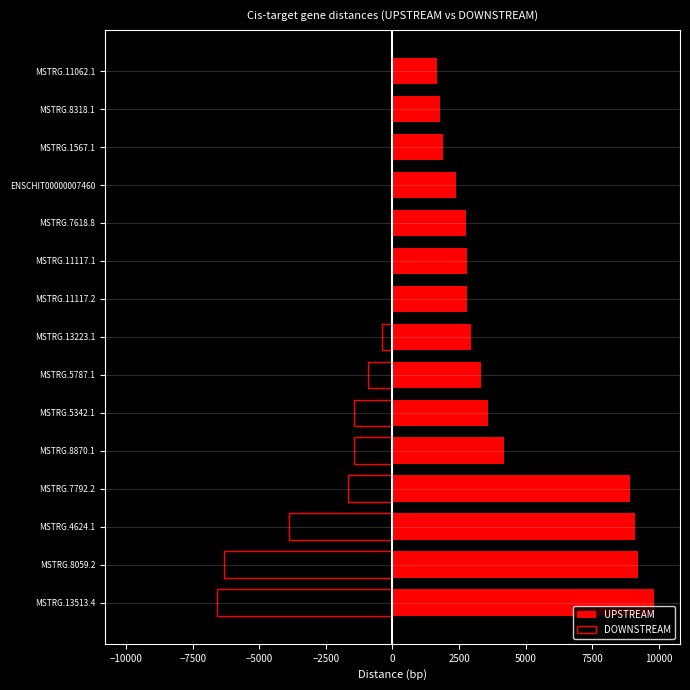

What is the difference between the second highest and second lowest values in the UPSTREAM series?

7445